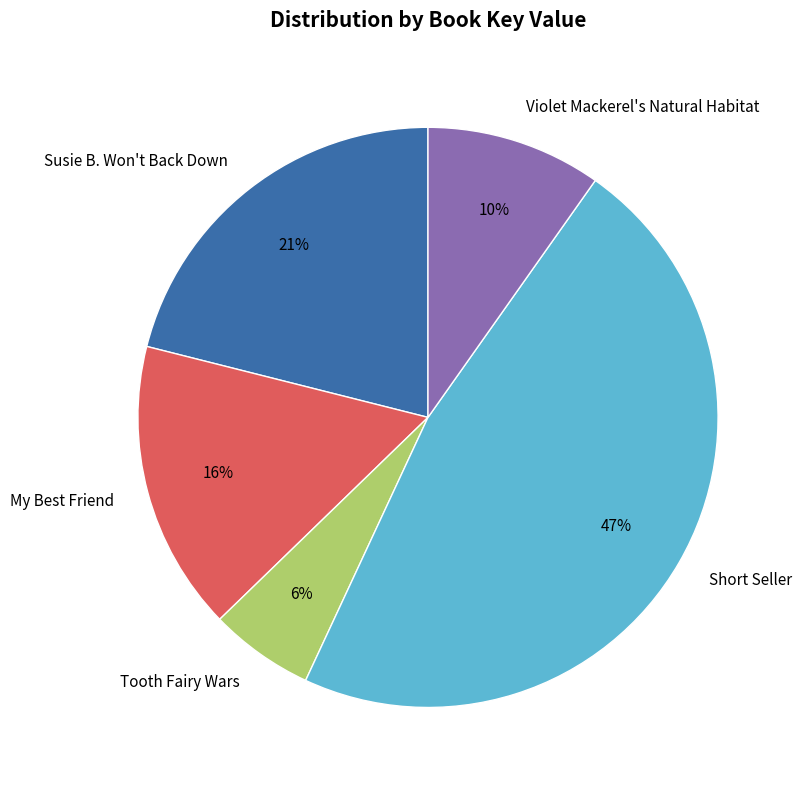

Do Short Seller and Violet Mackerel's Natural Habitat together represent more than half of the pie?

Yes